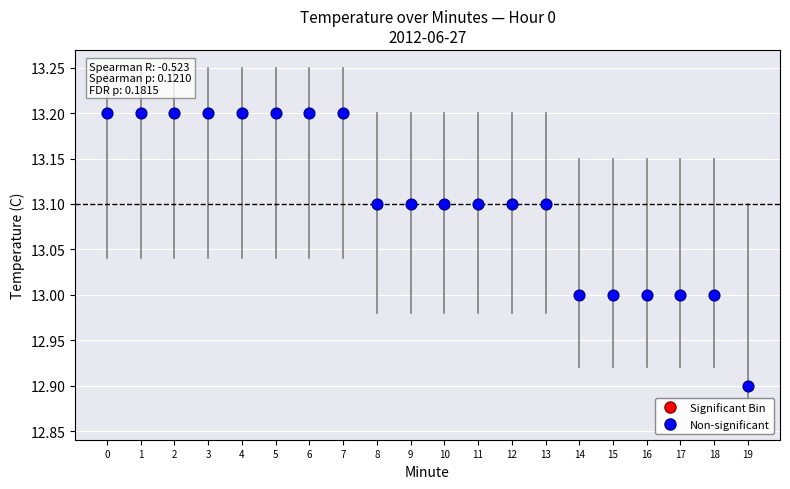

What is the range of Y values (max minus min)?

0.3